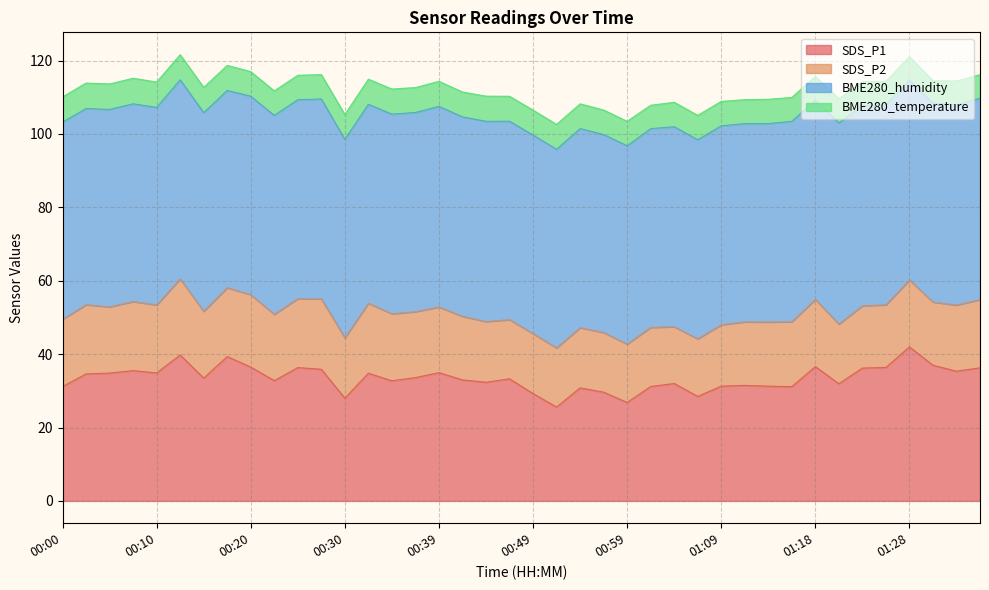

True or false: SDS_P2 and SDS_P1 intersect in this chart.

False